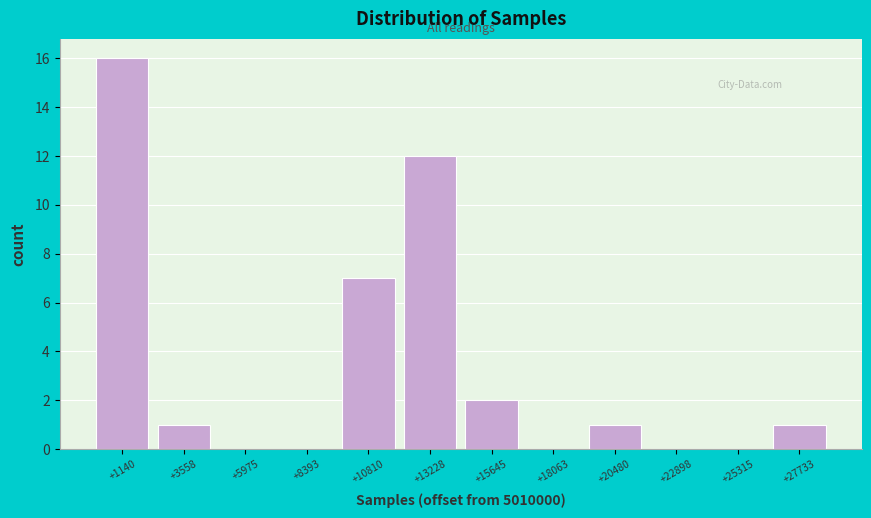

Reading left to right, what are all the values shown in this chart?

+1140=16	+3558=1	+5975=0	+8393=0	+10810=7	+13228=12	+15645=2	+18063=0	+20480=1	+22898=0	+25315=0	+27733=1